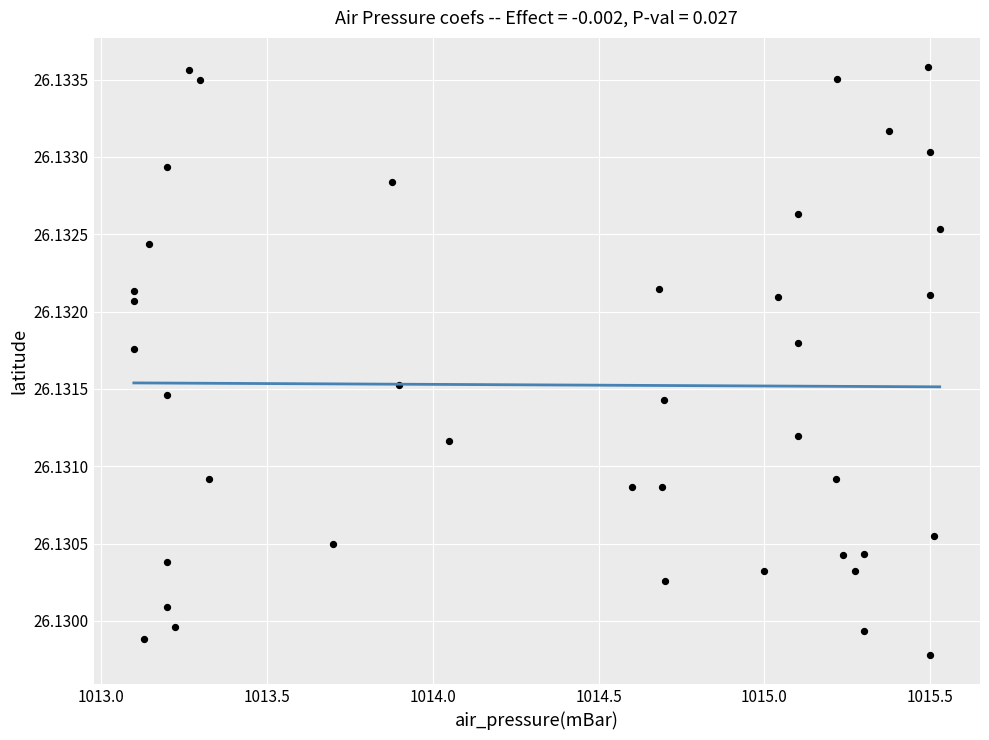

What is the range of X values (max minus min)?

2.4